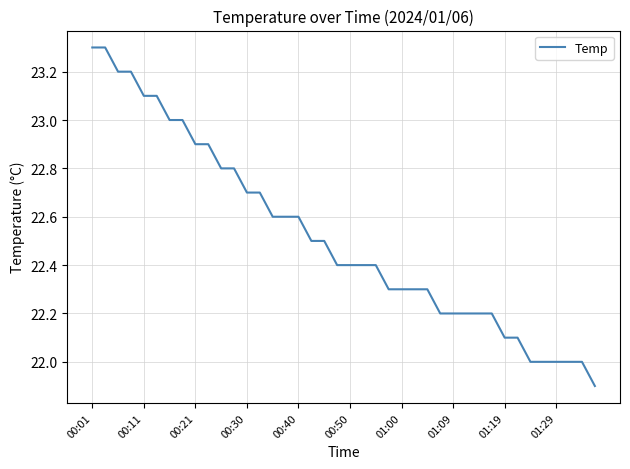

What is the greatest value displayed?

23.3